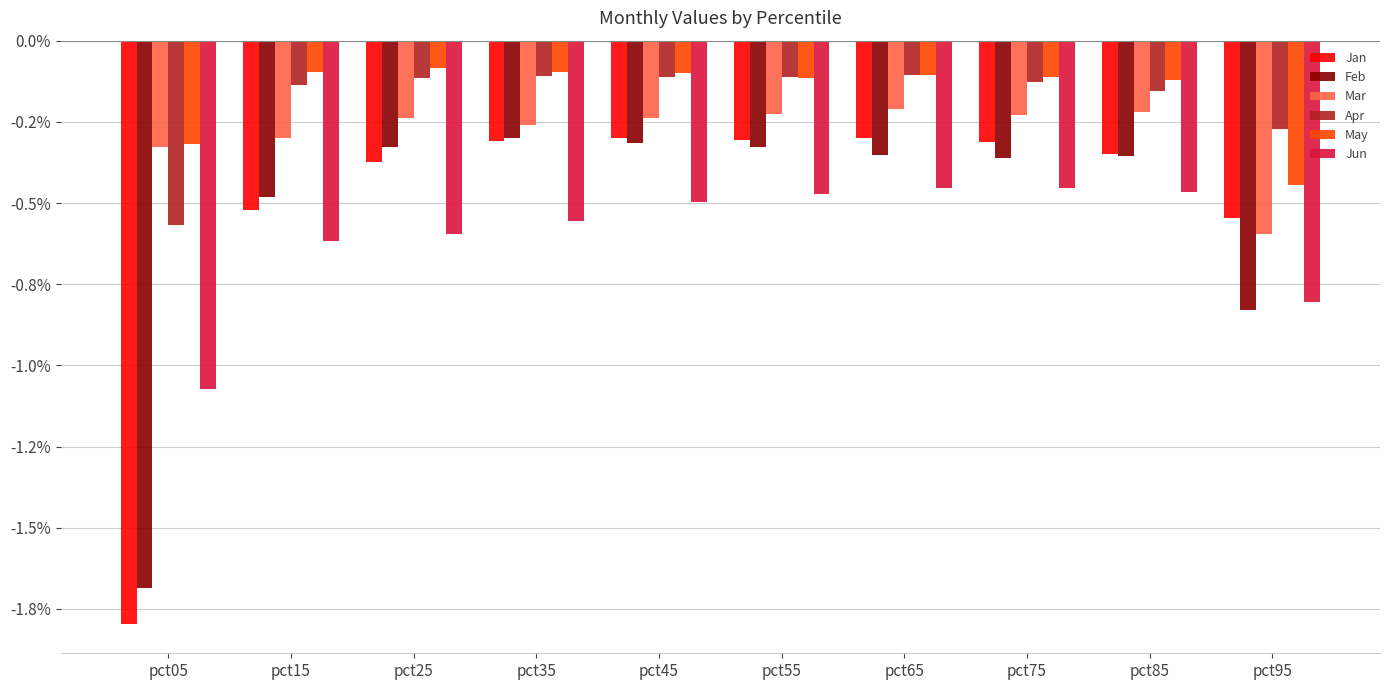

What are all the series names shown in the legend?

Jan, Feb, Mar, Apr, May, Jun